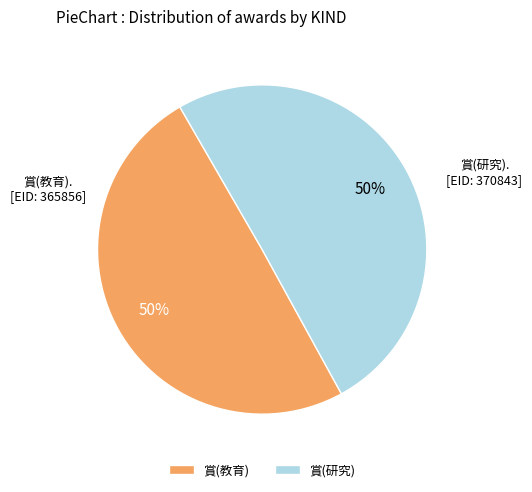

True or false: 賞(研究) accounts for 50% of the total.

True